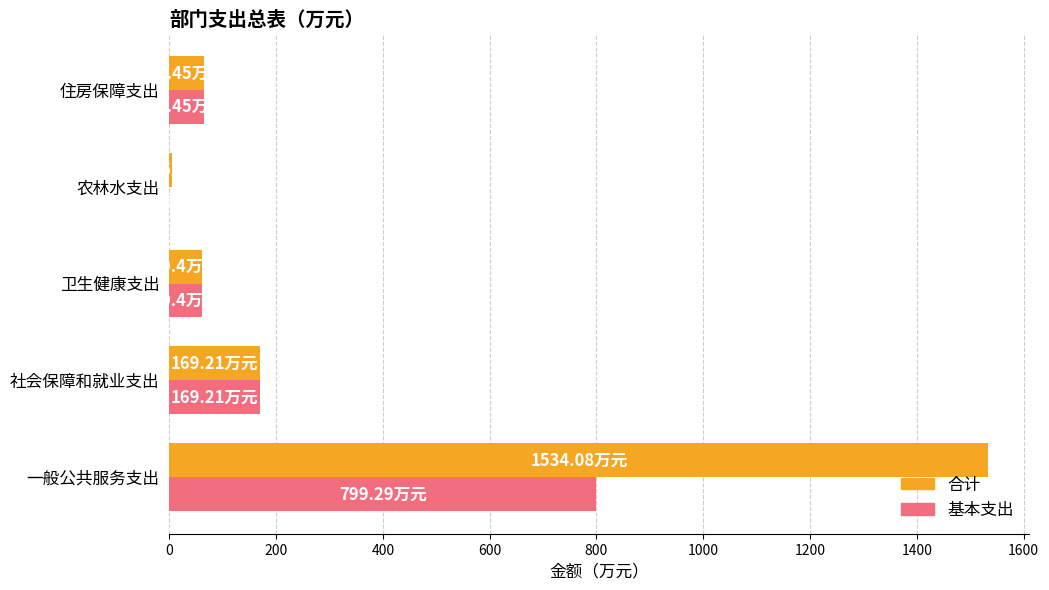

Where is 基本支出 nearest to the value 399?

社会保障和就业支出